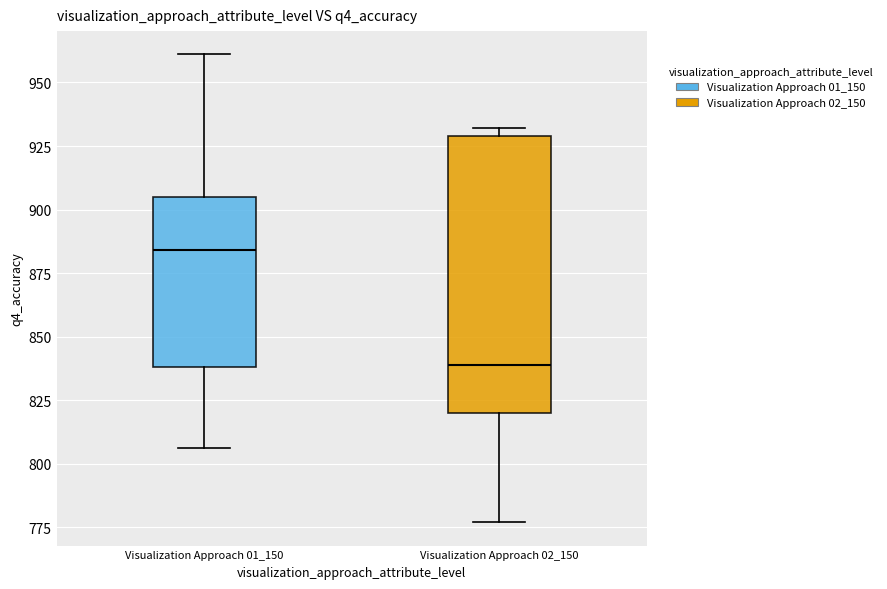

Which box is the tallest, from its lower edge to its upper edge?

Visualization Approach 02_150